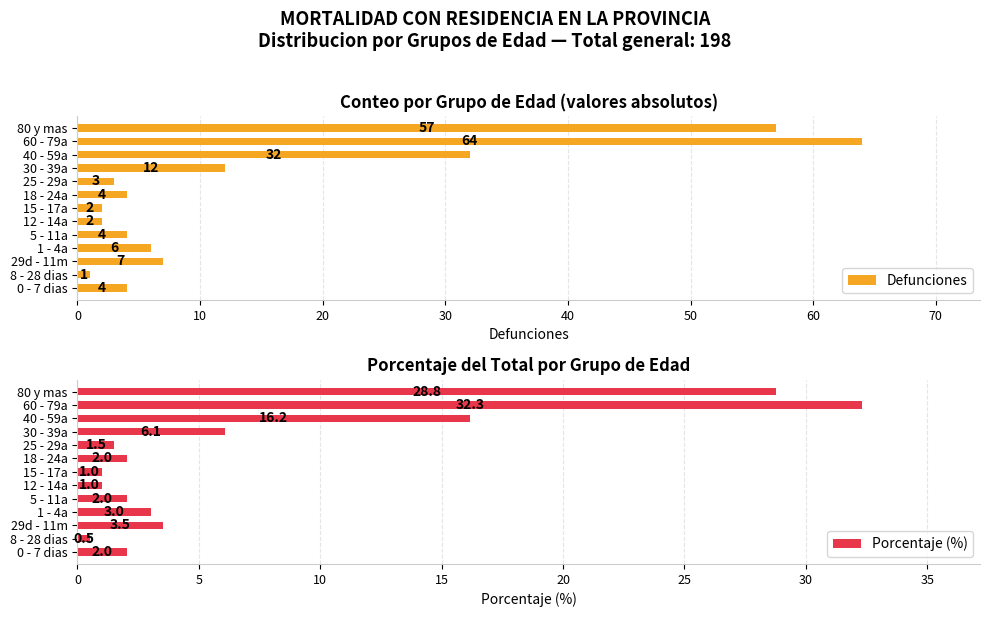

The Porcentaje (%) series shows 1.3 at 30 - 39a. True or false?

False